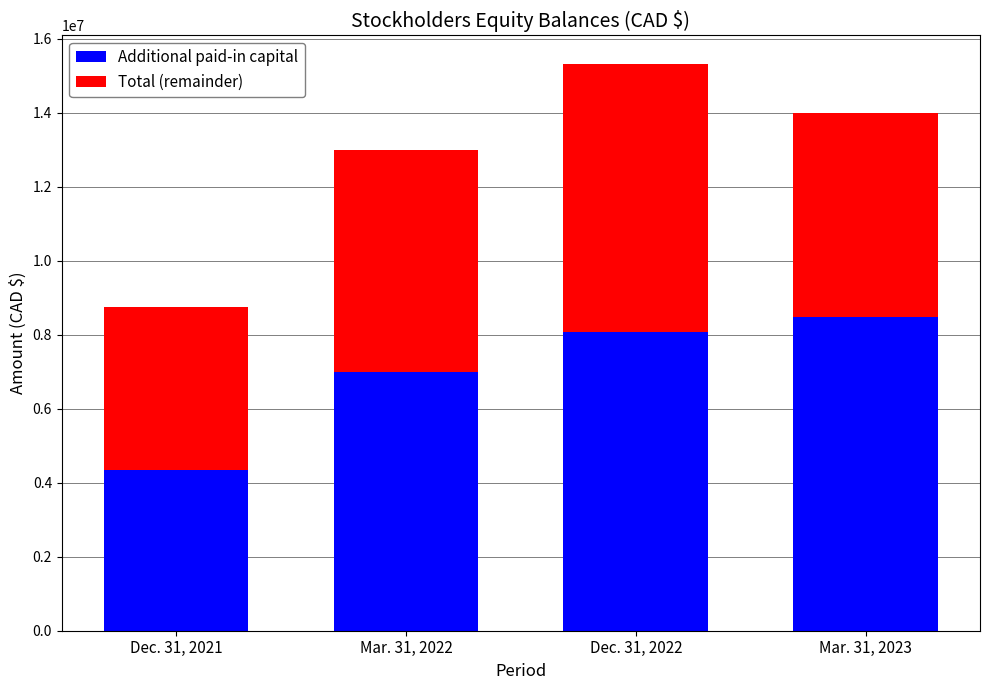

What is the maximum value for Additional paid-in capital?

8472908